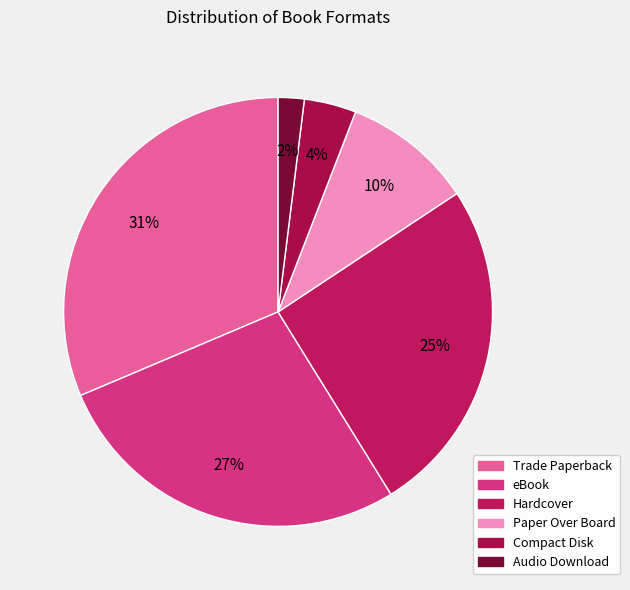

What portion of the pie excludes eBook?

72.5%